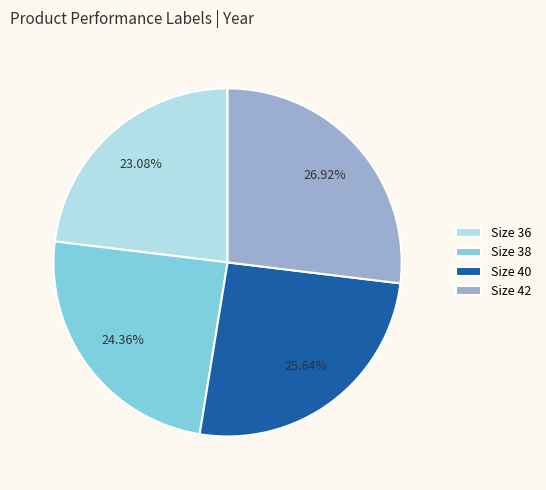

What is the largest slice in the pie chart?

Size 42